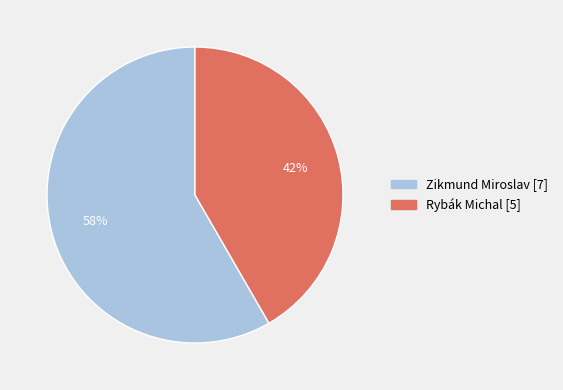

To the nearest percent, what is the average slice percentage?

50%